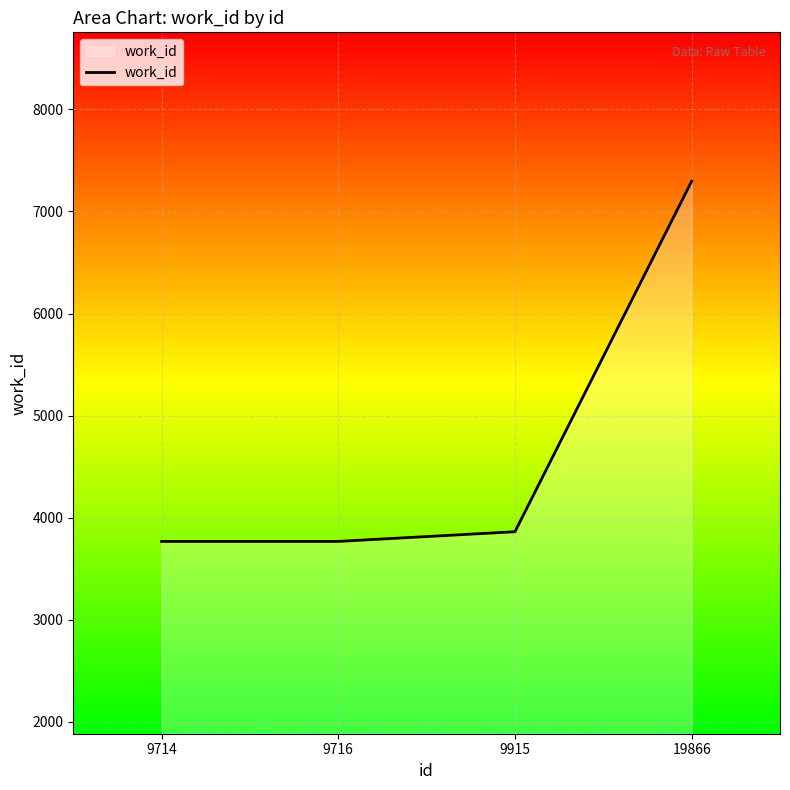

What is the maximum value shown in the chart?

7296